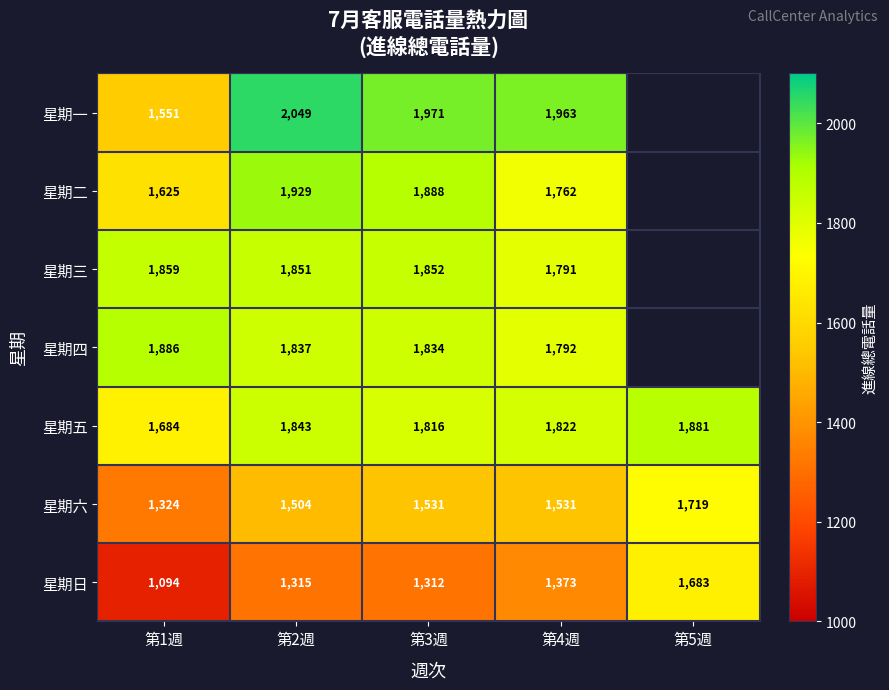

At how many categories does at least one series exceed 1844?

5